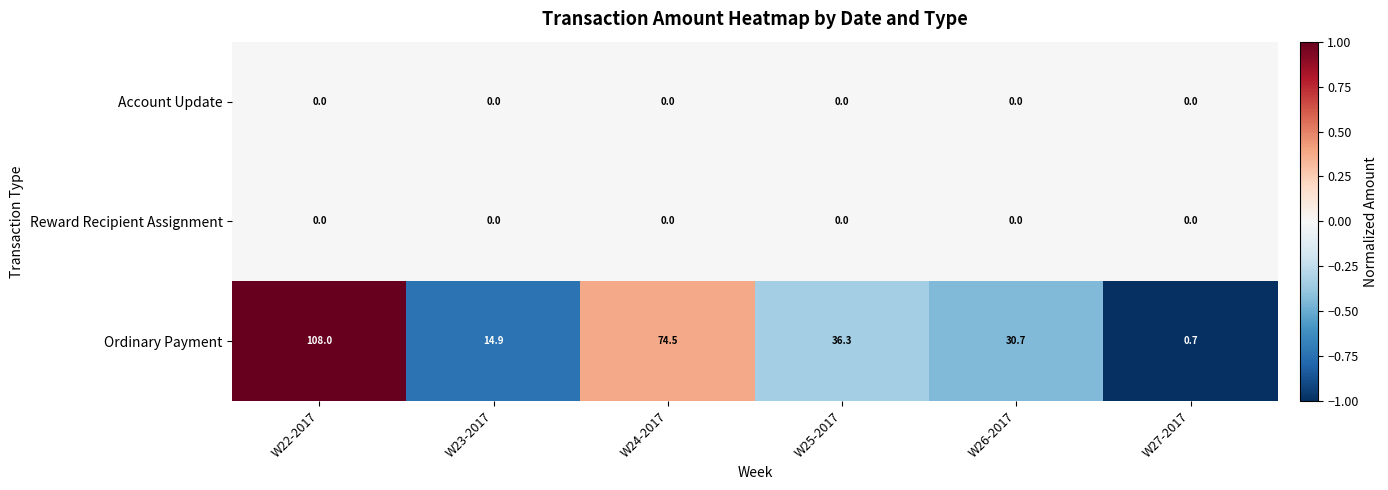

Is the value of Ordinary Payment at W27-2017 greater than the value of Account Update at W22-2017?

Yes